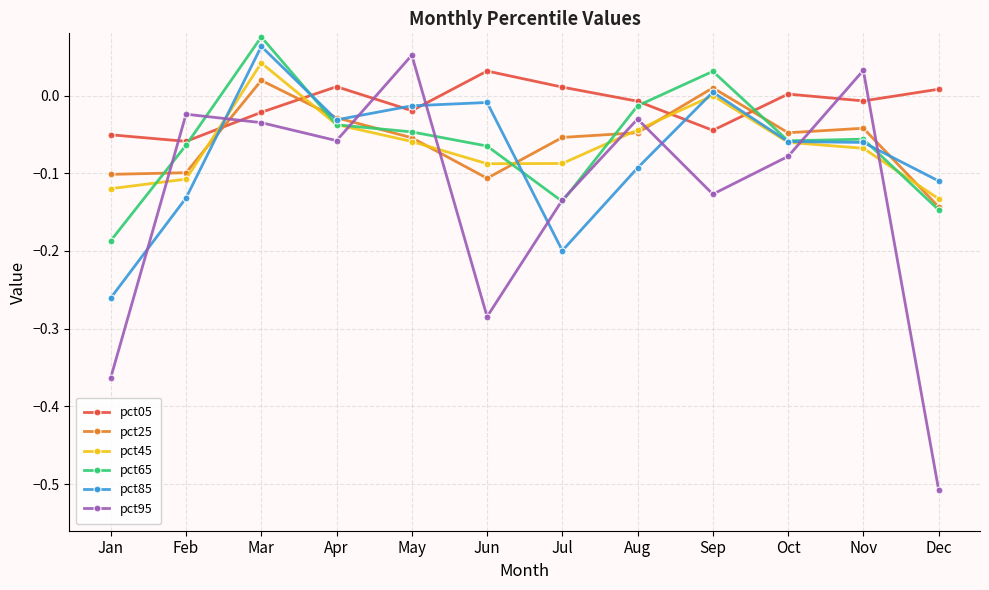

The pct65 series shows -0.2 at Jan. True or false?

True